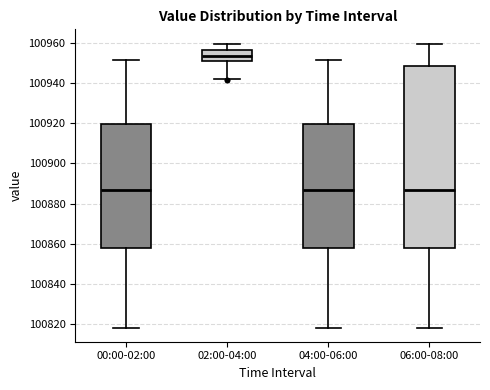

Reading left to right, transcribe this box plot: for each box, give where its median line is, the range the box spans, and where its two whiskers end, as read against the y-axis. The values are not printed on the chart, so give them approximately, as read against the axis.

00:00-02:00: median 100886, box 100858 to 100920, whiskers 100818 to 100952
02:00-04:00: median 100954, box 100950 to 100956, whiskers 100942 to 100960
04:00-06:00: median 100886, box 100858 to 100920, whiskers 100818 to 100952
06:00-08:00: median 100886, box 100858 to 100948, whiskers 100818 to 100960